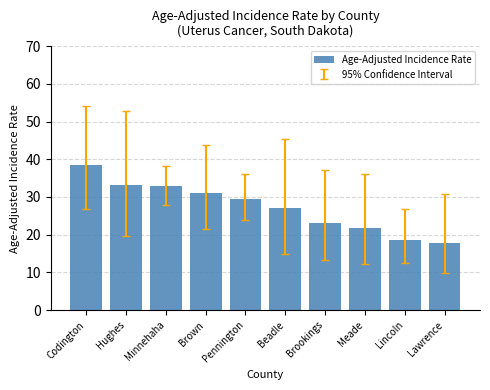

What value does the data have at Brown?

31.1